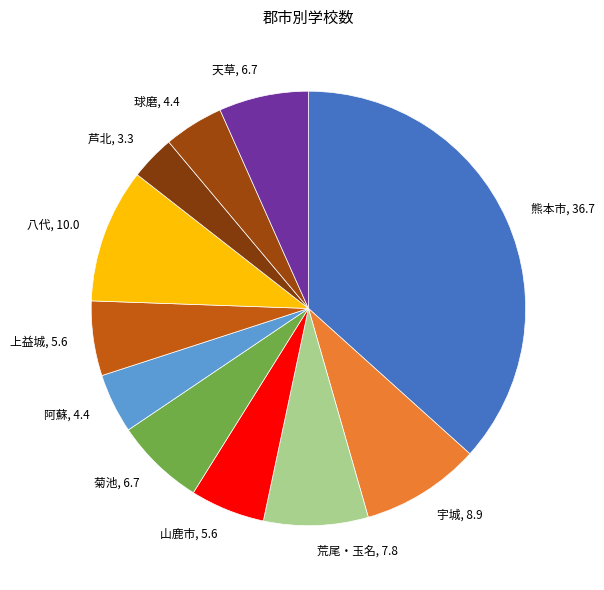

Which category has the biggest portion of the pie?

熊本市